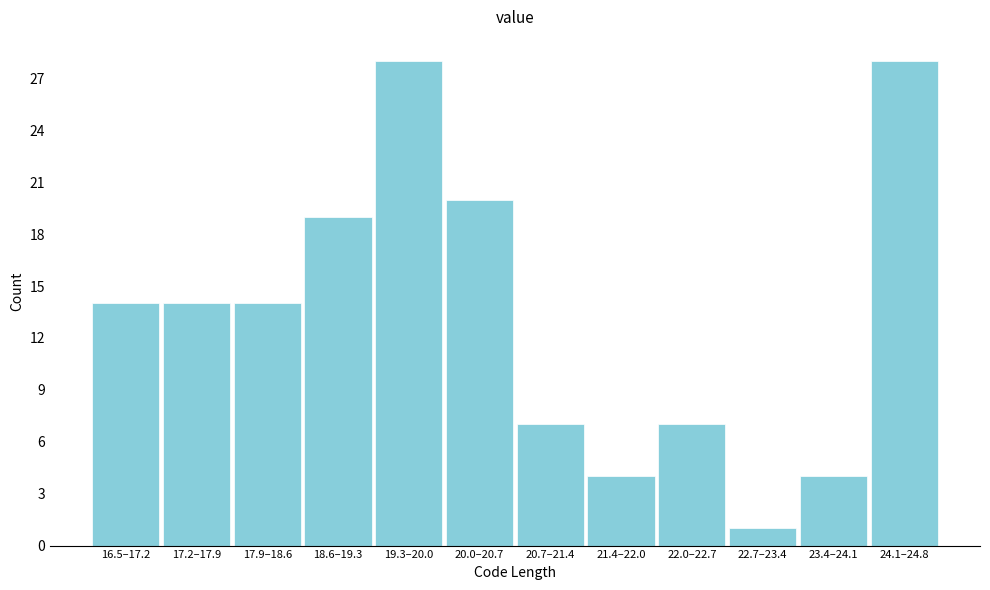

Reading left to right, transcribe all the data shown in this chart.

14	14	14	19	28	20	7	4	7	1	4	28